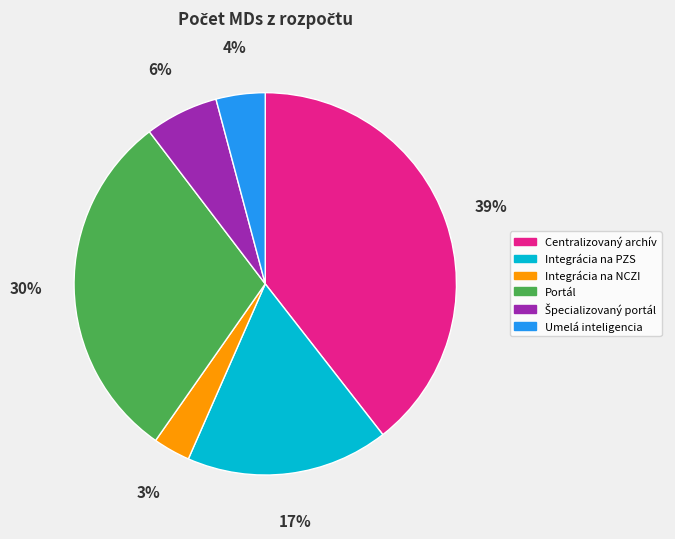

Count the number of slices in the pie.

6